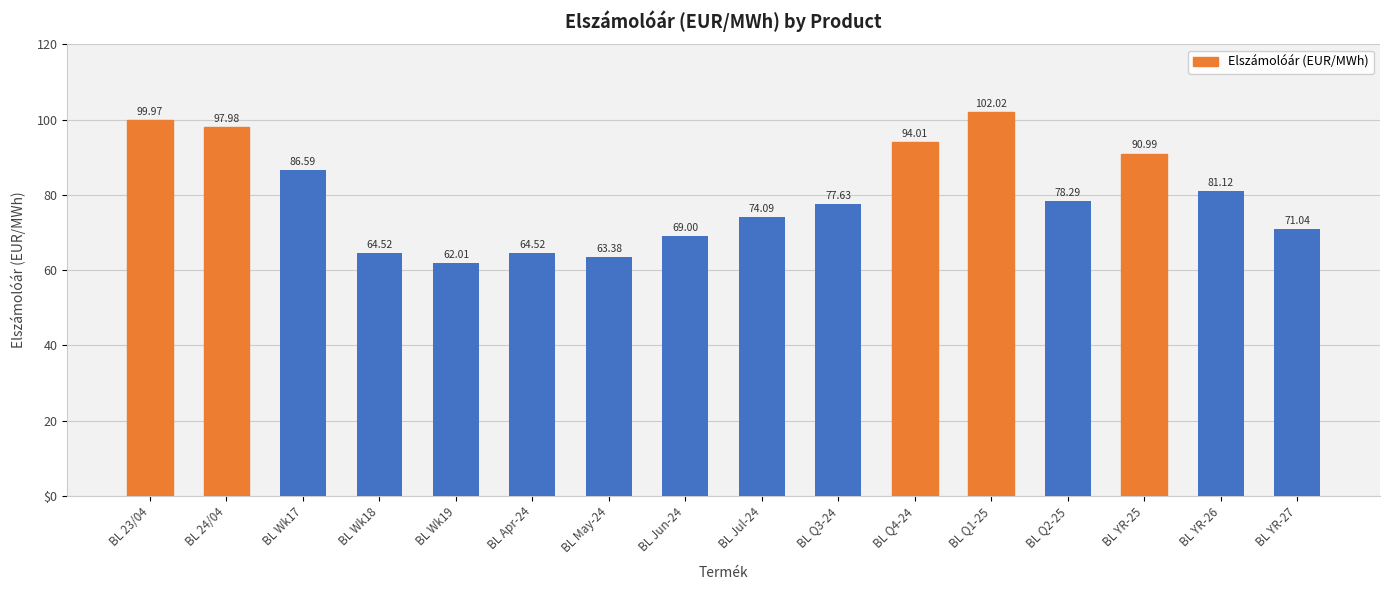

What position from the left is BL Q4-24?

11